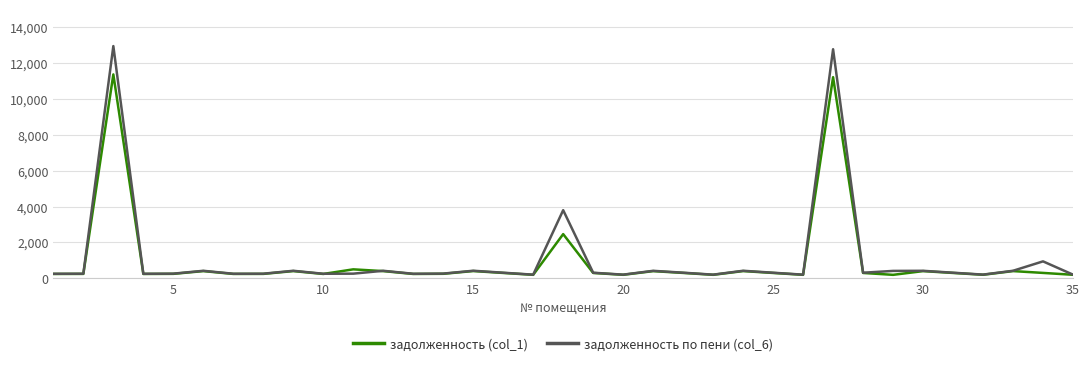

List the series in order of their peak value, lowest first.

задолженность (col_1), задолженность по пени (col_6)